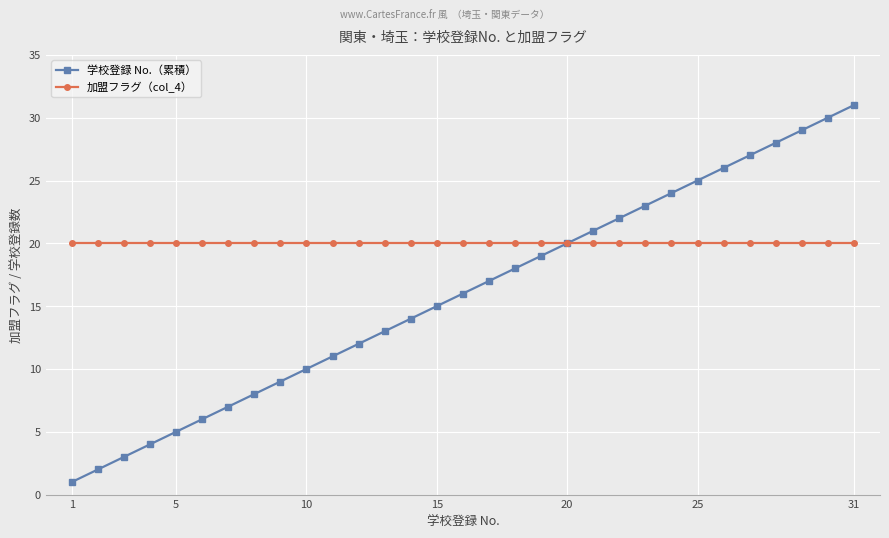

True or false: 学校登録 No.（累積） has more than 2 points higher than both neighbors.

False